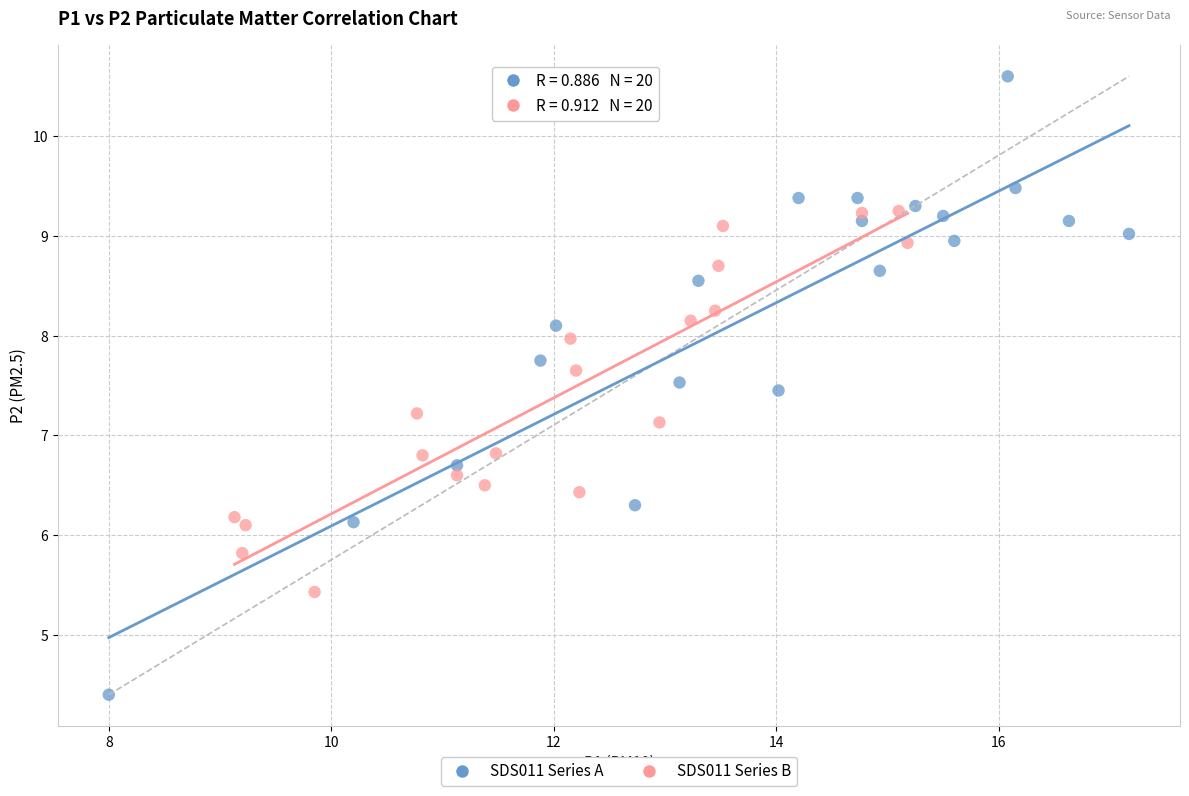

Which series has the largest Y range (max minus min)?

SDS011 Series A